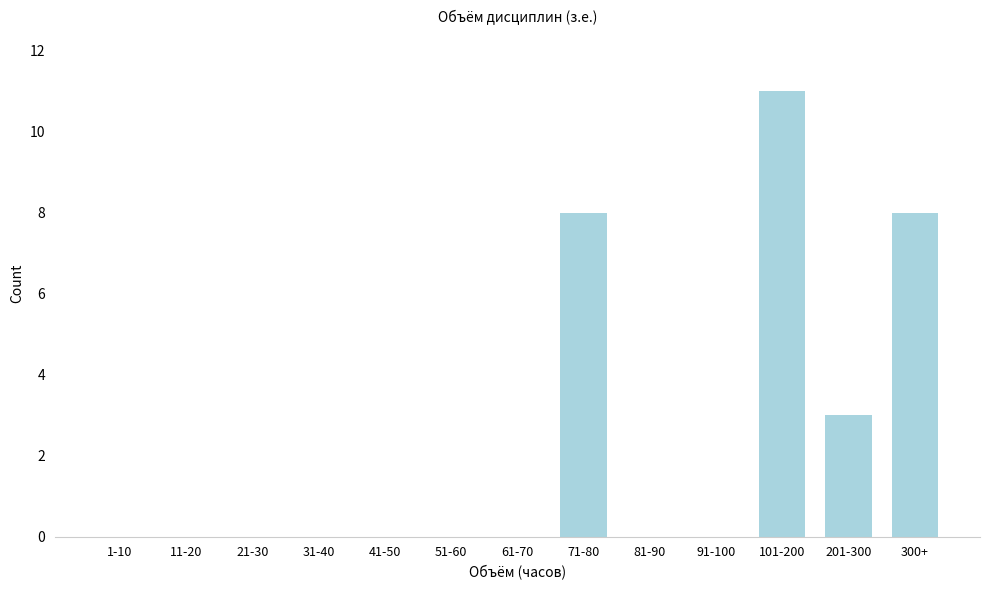

Reading left to right, what are all the values shown in this chart?

1-10=0	11-20=0	21-30=0	31-40=0	41-50=0	51-60=0	61-70=0	71-80=8	81-90=0	91-100=0	101-200=11	201-300=3	300+=8